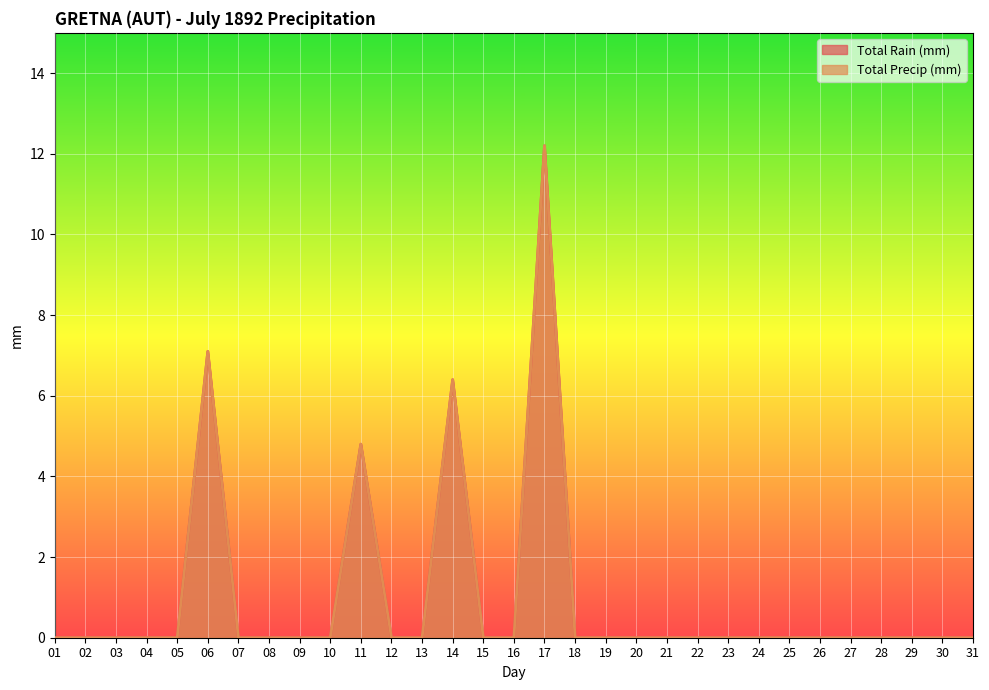

The Total Precip (mm) series shows 6.4 at 14. True or false?

True